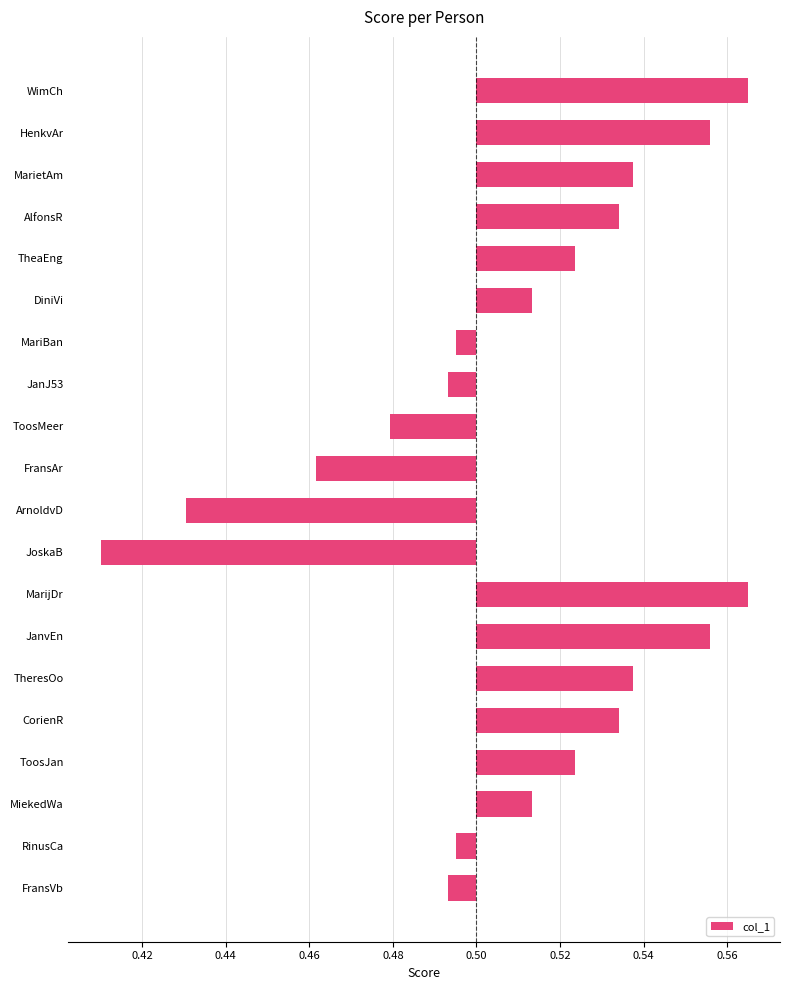

At which category does the chart reach its minimum across all series?

JoskaB